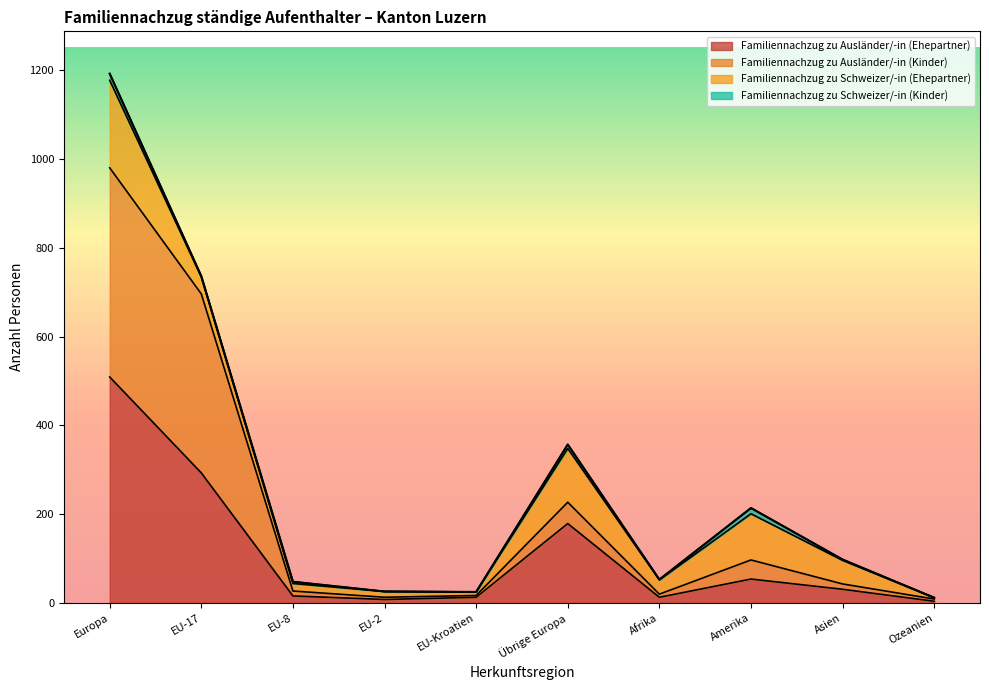

At which label does Familiennachzug zu Ausländer/-in (Ehepartner) first exceed 31?

Europa